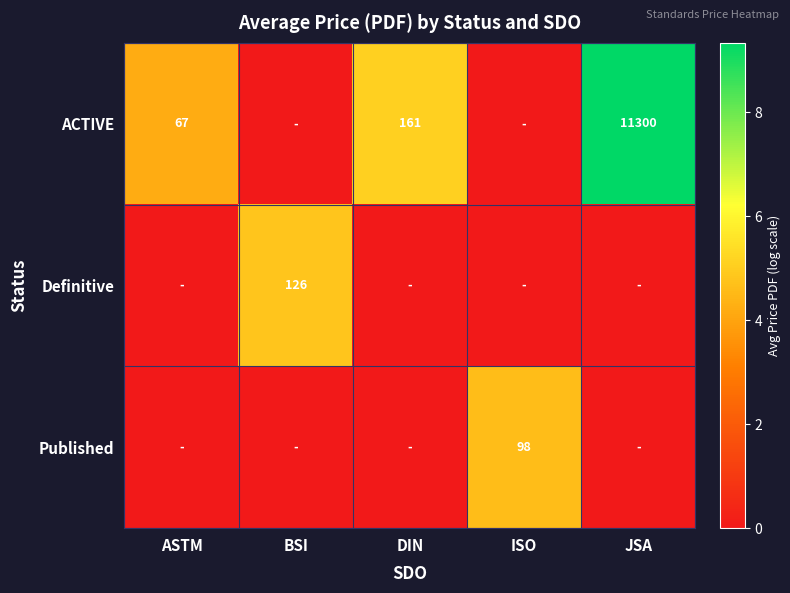

The value of Published at ISO is 22. True or false?

False